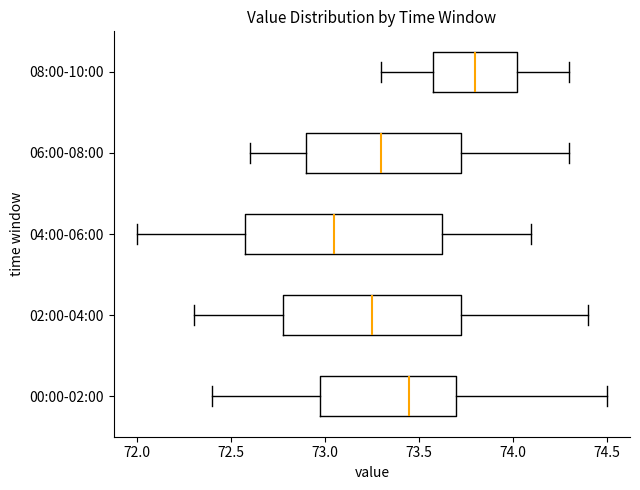

Where does the left whisker of the box for 02:00-04:00 end on the x-axis? The values are not printed on the chart, so give them approximately, as read against the axis.

72.30